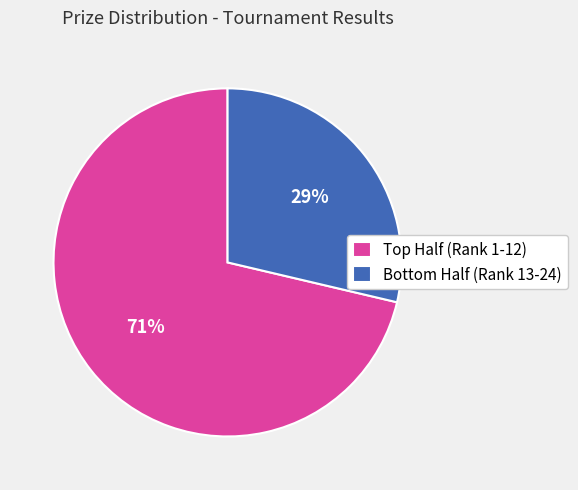

To the nearest percent, what is the average slice percentage?

50%